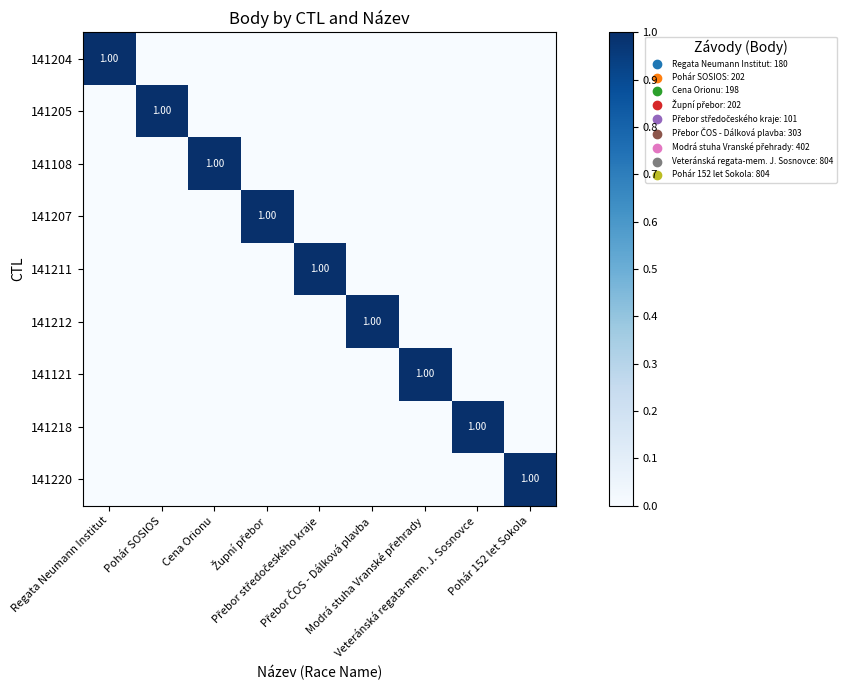

At how many categories does at least one series exceed 0?

9